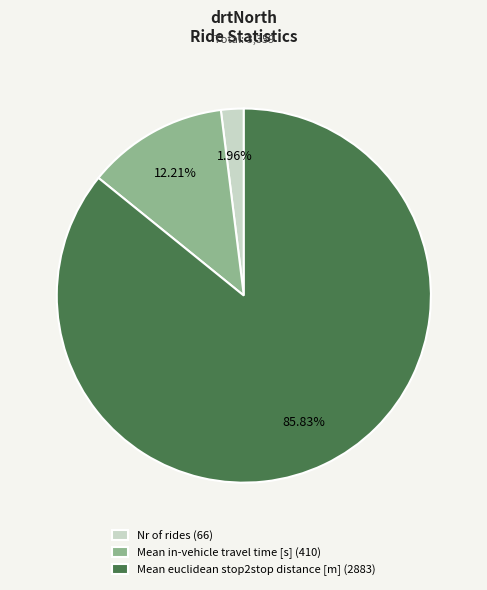

Count the number of slices in the pie.

3